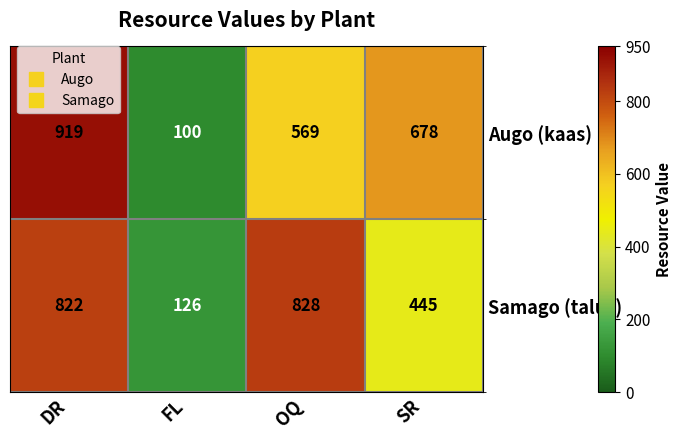

Reading left to right, what are all the values shown in this chart?

Augo (kaas): 919	100	569	678
Samago (talus): 822	126	828	445